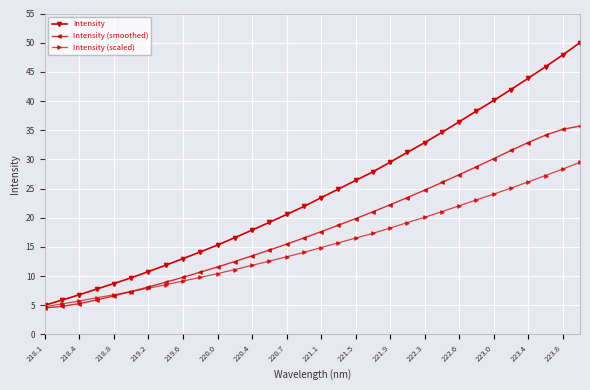

How many data points does each series have?

32